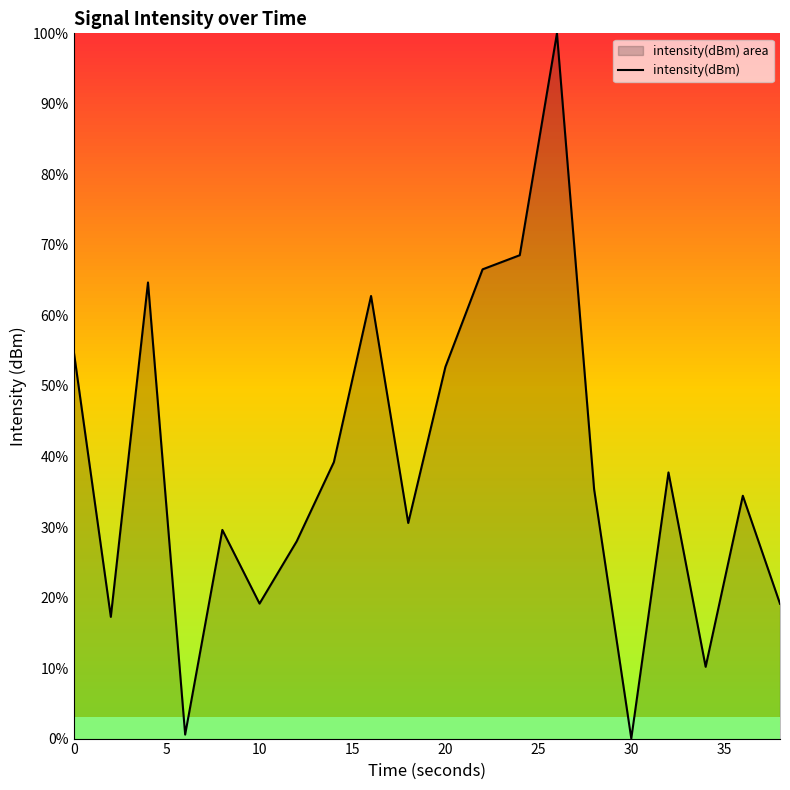

What is the difference between the maximum and minimum values?

100.0